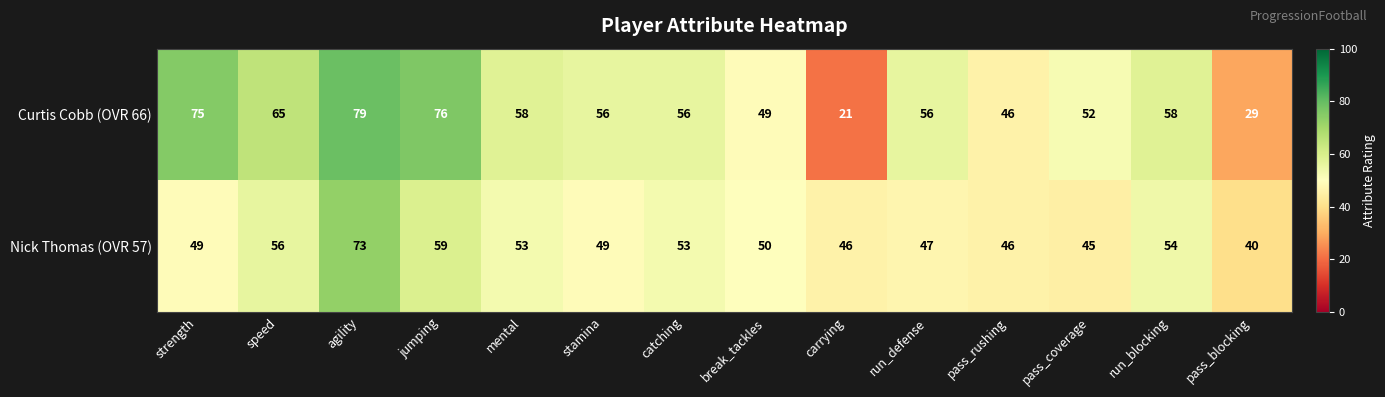

What is the sum of the Curtis Cobb (OVR 66) values at jumping and strength?

151